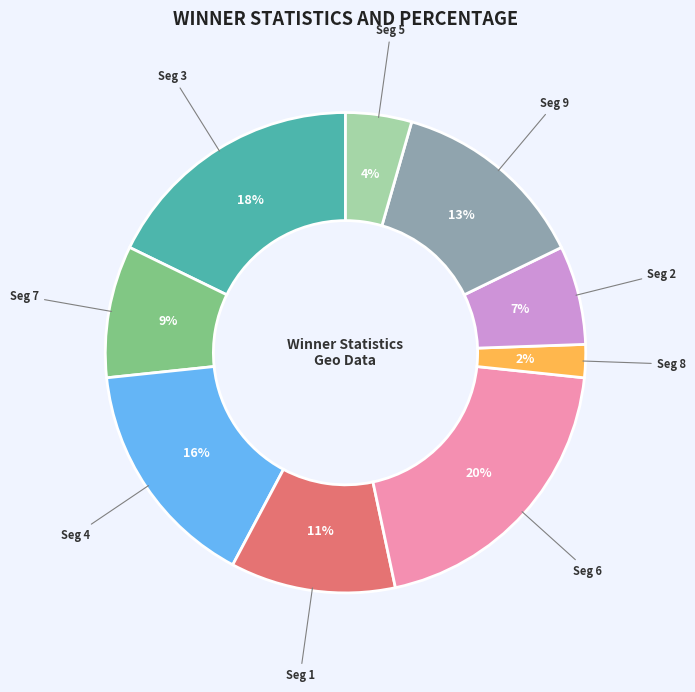

Is there any slice that represents more than half of the pie?

No